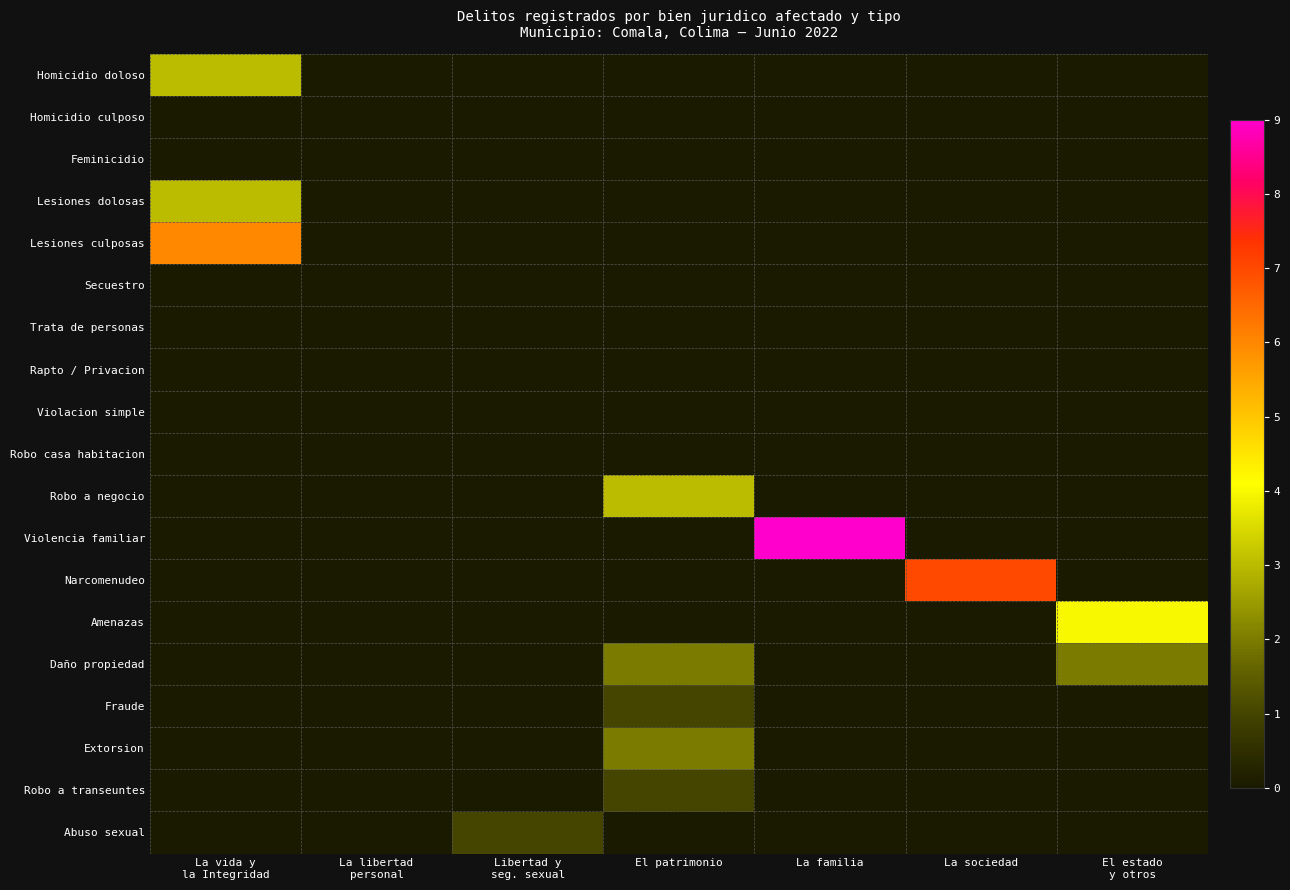

Reading left to right, list all the values displayed in this chart.

Homicidio doloso: La vida y
la Integridad=3	La libertad
personal=0	Libertad y
seg. sexual=0	El patrimonio=0	La familia=0	La sociedad=0	El estado
y otros=0
Homicidio culposo: La vida y
la Integridad=0	La libertad
personal=0	Libertad y
seg. sexual=0	El patrimonio=0	La familia=0	La sociedad=0	El estado
y otros=0
Feminicidio: La vida y
la Integridad=0	La libertad
personal=0	Libertad y
seg. sexual=0	El patrimonio=0	La familia=0	La sociedad=0	El estado
y otros=0
Lesiones dolosas: La vida y
la Integridad=3	La libertad
personal=0	Libertad y
seg. sexual=0	El patrimonio=0	La familia=0	La sociedad=0	El estado
y otros=0
Lesiones culposas: La vida y
la Integridad=6	La libertad
personal=0	Libertad y
seg. sexual=0	El patrimonio=0	La familia=0	La sociedad=0	El estado
y otros=0
Secuestro: La vida y
la Integridad=0	La libertad
personal=0	Libertad y
seg. sexual=0	El patrimonio=0	La familia=0	La sociedad=0	El estado
y otros=0
Trata de personas: La vida y
la Integridad=0	La libertad
personal=0	Libertad y
seg. sexual=0	El patrimonio=0	La familia=0	La sociedad=0	El estado
y otros=0
Rapto / Privacion: La vida y
la Integridad=0	La libertad
personal=0	Libertad y
seg. sexual=0	El patrimonio=0	La familia=0	La sociedad=0	El estado
y otros=0
Violacion simple: La vida y
la Integridad=0	La libertad
personal=0	Libertad y
seg. sexual=0	El patrimonio=0	La familia=0	La sociedad=0	El estado
y otros=0
Robo casa habitacion: La vida y
la Integridad=0	La libertad
personal=0	Libertad y
seg. sexual=0	El patrimonio=0	La familia=0	La sociedad=0	El estado
y otros=0
Robo a negocio: La vida y
la Integridad=0	La libertad
personal=0	Libertad y
seg. sexual=0	El patrimonio=3	La familia=0	La sociedad=0	El estado
y otros=0
Violencia familiar: La vida y
la Integridad=0	La libertad
personal=0	Libertad y
seg. sexual=0	El patrimonio=0	La familia=9	La sociedad=0	El estado
y otros=0
Narcomenudeo: La vida y
la Integridad=0	La libertad
personal=0	Libertad y
seg. sexual=0	El patrimonio=0	La familia=0	La sociedad=7	El estado
y otros=0
Amenazas: La vida y
la Integridad=0	La libertad
personal=0	Libertad y
seg. sexual=0	El patrimonio=0	La familia=0	La sociedad=0	El estado
y otros=4
Daño propiedad: La vida y
la Integridad=0	La libertad
personal=0	Libertad y
seg. sexual=0	El patrimonio=2	La familia=0	La sociedad=0	El estado
y otros=2
Fraude: La vida y
la Integridad=0	La libertad
personal=0	Libertad y
seg. sexual=0	El patrimonio=1	La familia=0	La sociedad=0	El estado
y otros=0
Extorsion: La vida y
la Integridad=0	La libertad
personal=0	Libertad y
seg. sexual=0	El patrimonio=2	La familia=0	La sociedad=0	El estado
y otros=0
Robo a transeuntes: La vida y
la Integridad=0	La libertad
personal=0	Libertad y
seg. sexual=0	El patrimonio=1	La familia=0	La sociedad=0	El estado
y otros=0
Abuso sexual: La vida y
la Integridad=0	La libertad
personal=0	Libertad y
seg. sexual=1	El patrimonio=0	La familia=0	La sociedad=0	El estado
y otros=0